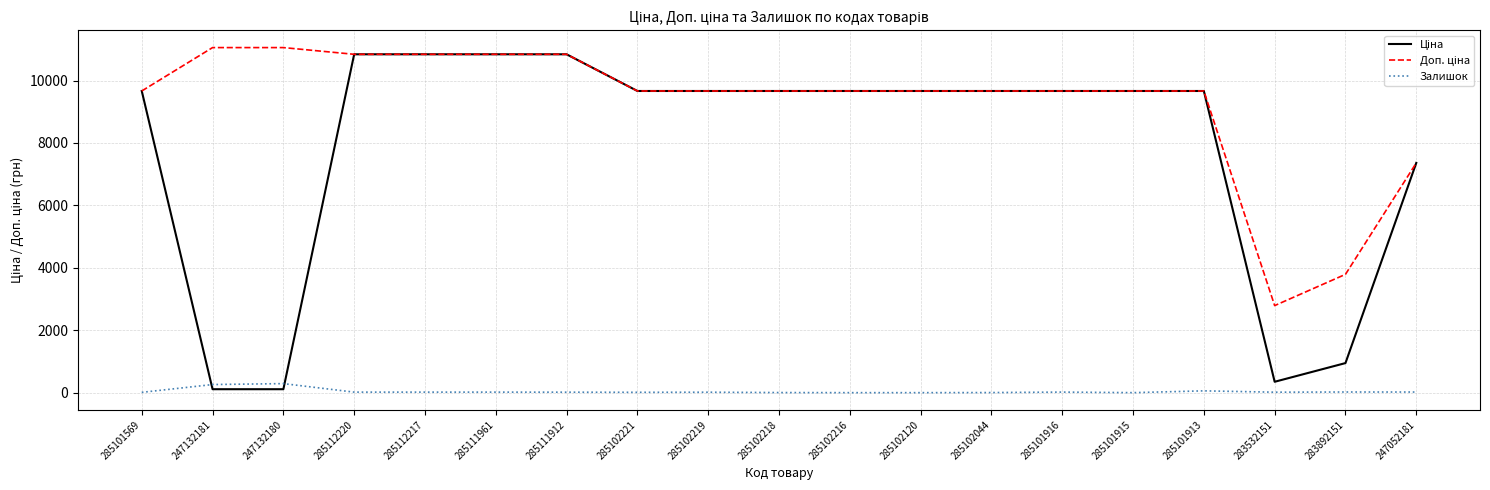

What is the total value across all series at 285102216?

19329.3